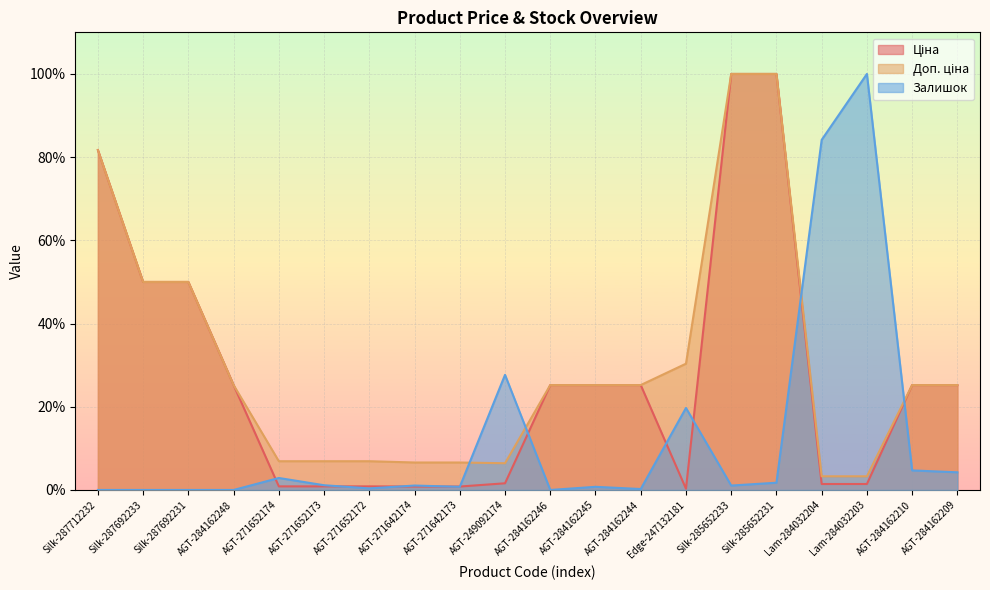

What is the difference between the second highest and minimum values in the Доп. ціна series?

96.7